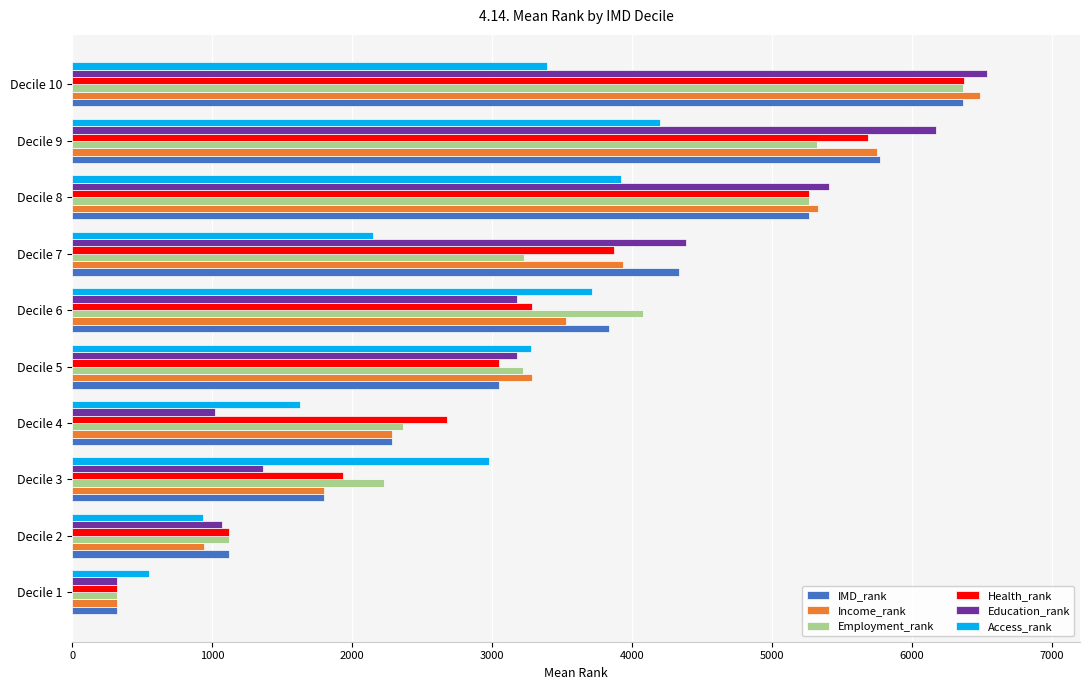

At which label is Health_rank closest to 3347?

Decile 6